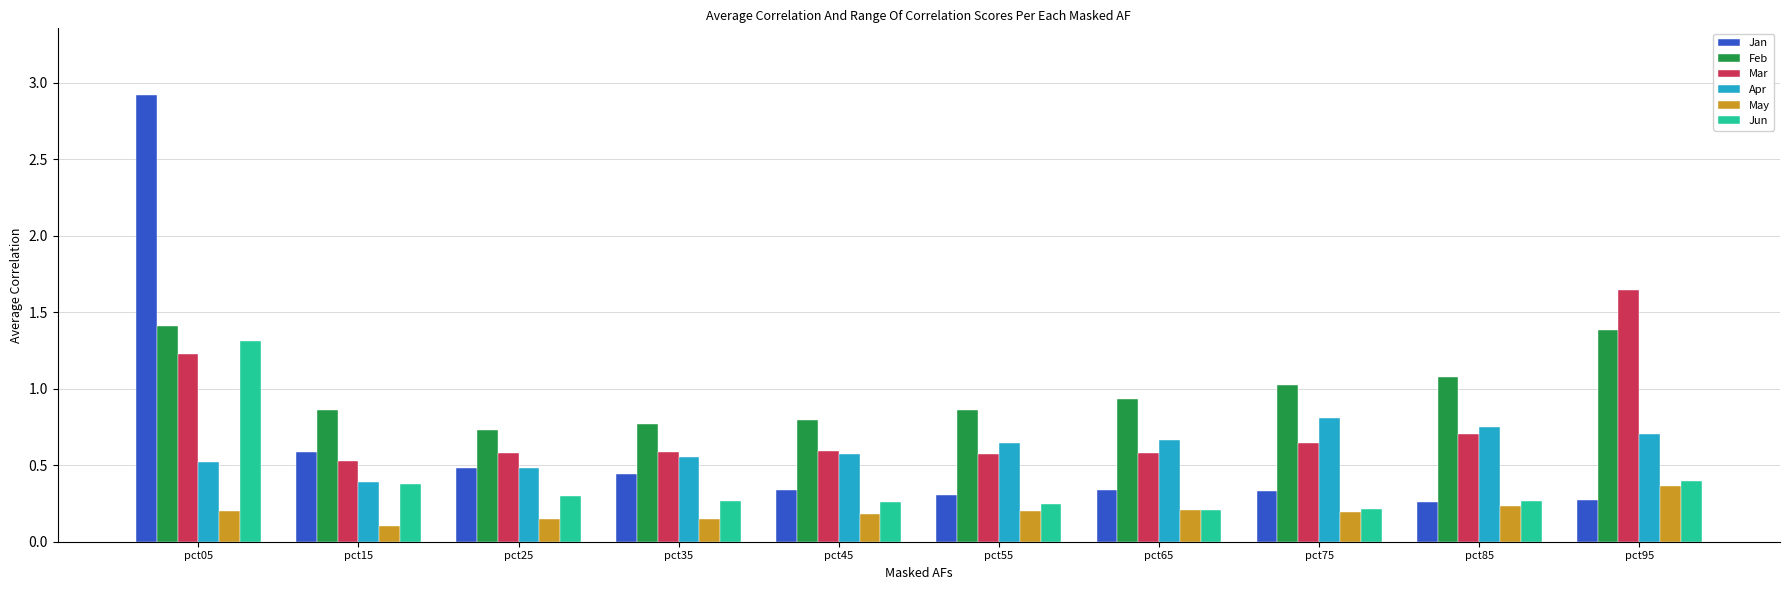

What are all the series names shown in the legend?

Jan, Feb, Mar, Apr, May, Jun